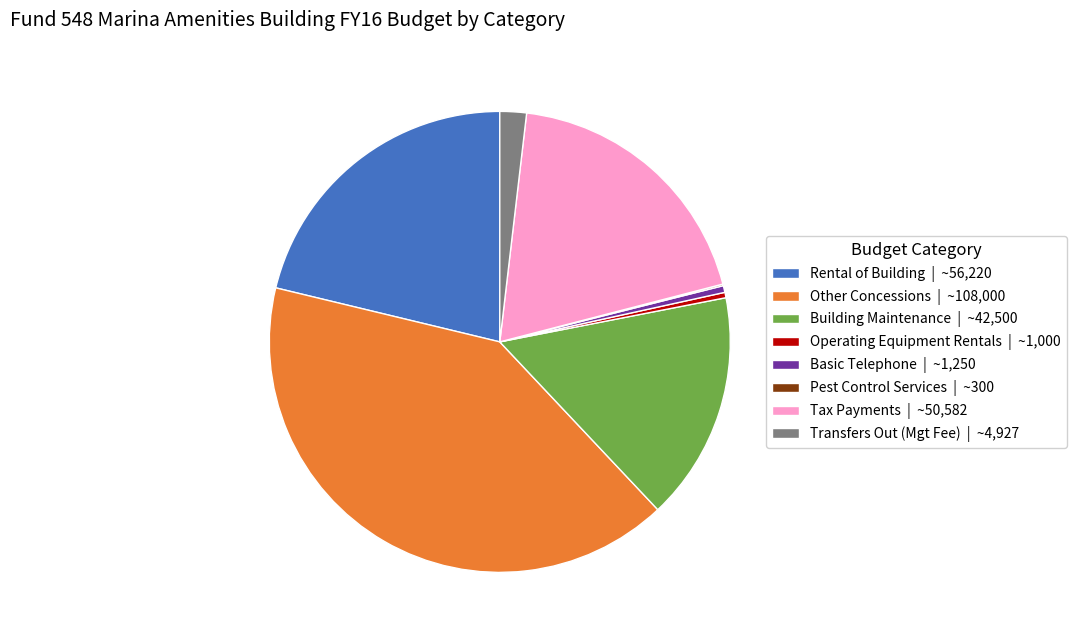

Between Building Maintenance | ~42,500 and Transfers Out (Mgt Fee) | ~4,927, which is larger?

Building Maintenance | ~42,500